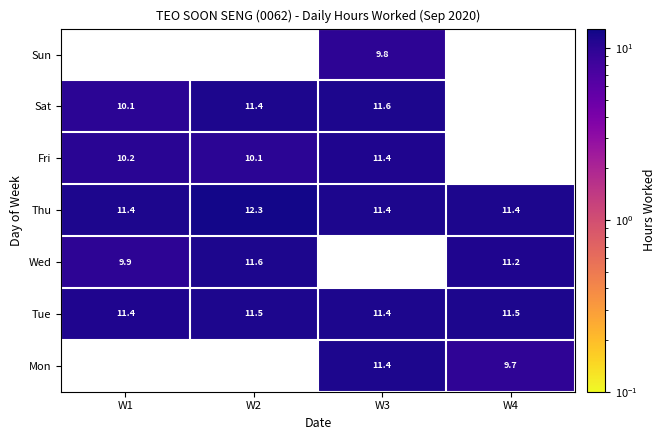

The value of Mon at W4 is 5.8. True or false?

False